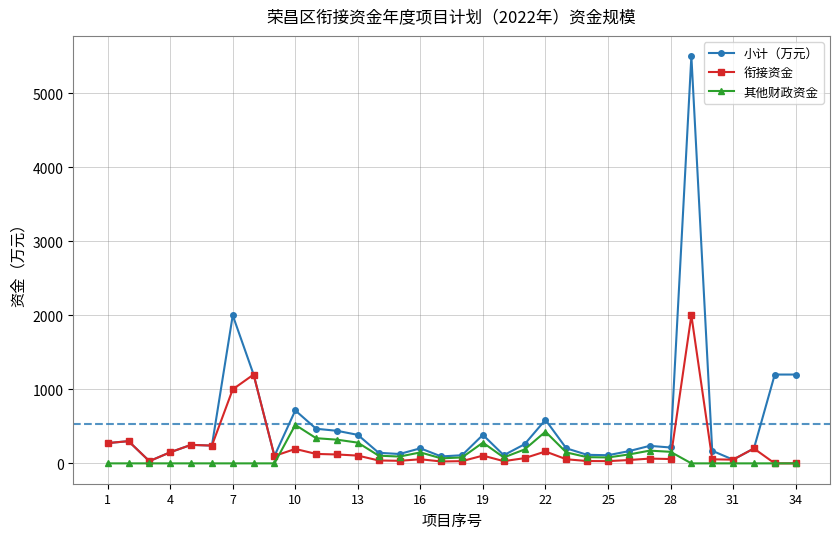

What is the average value of the 其他财政资金 series?

108.5